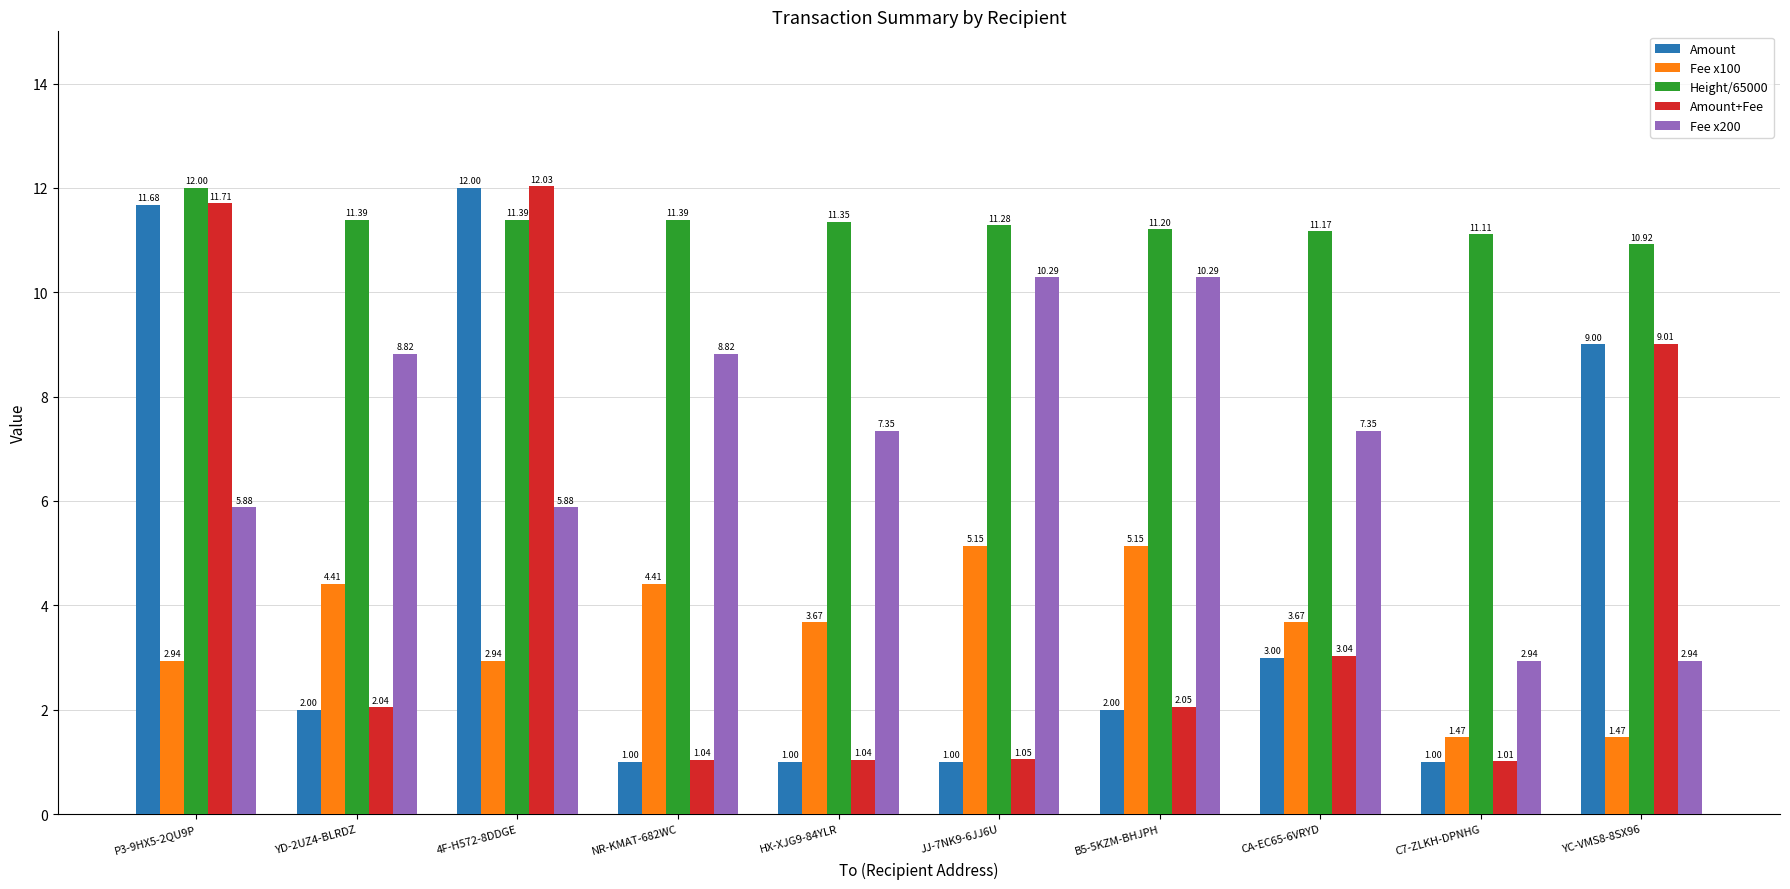

Between YD-2UZ4-BLRDZ and C7-ZLKH-DPNHG, which series saw the biggest shift?

Fee x200